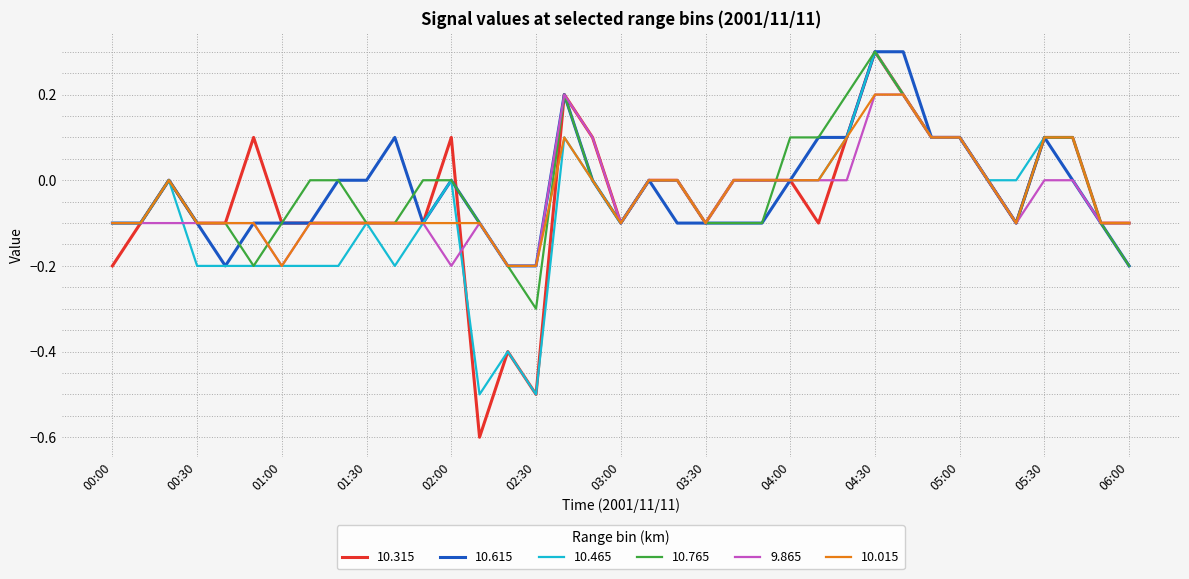

What is the maximum value for 10.615?

0.3